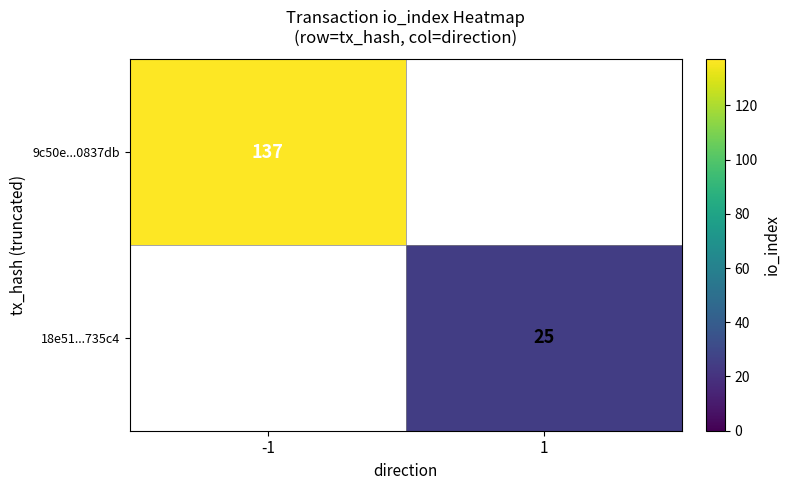

The value of 18e51...735c4 at 1 is 25. True or false?

True